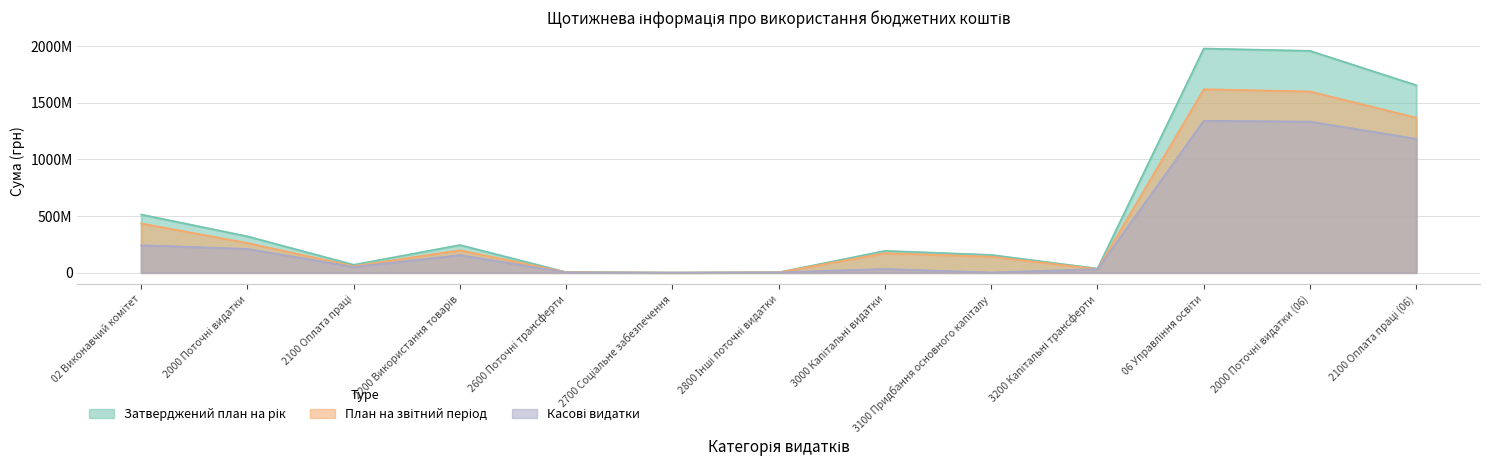

How many categories are shown in the chart?

13